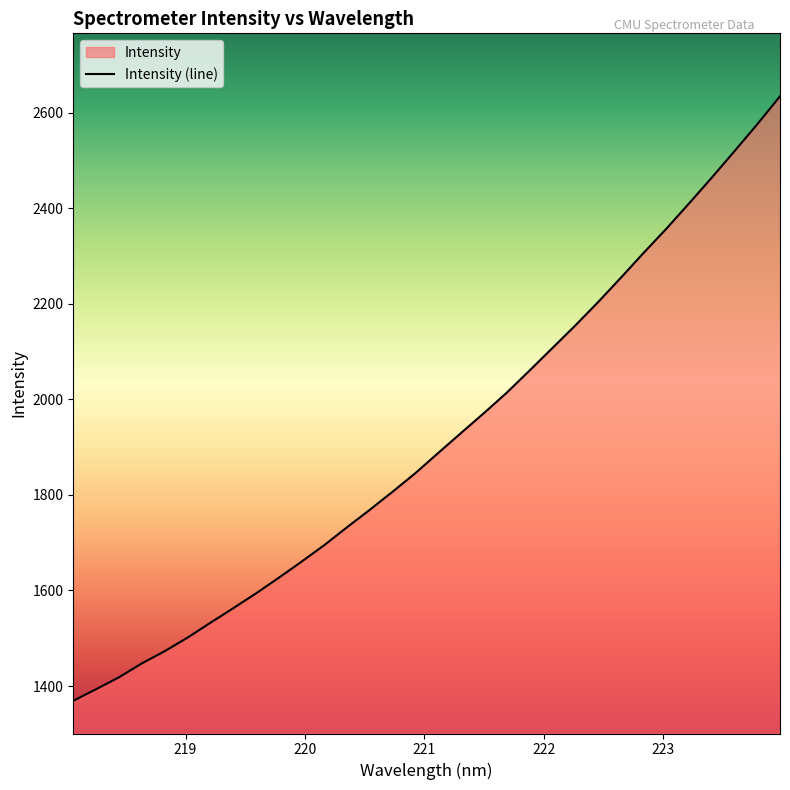

What is the average value?

1914.8